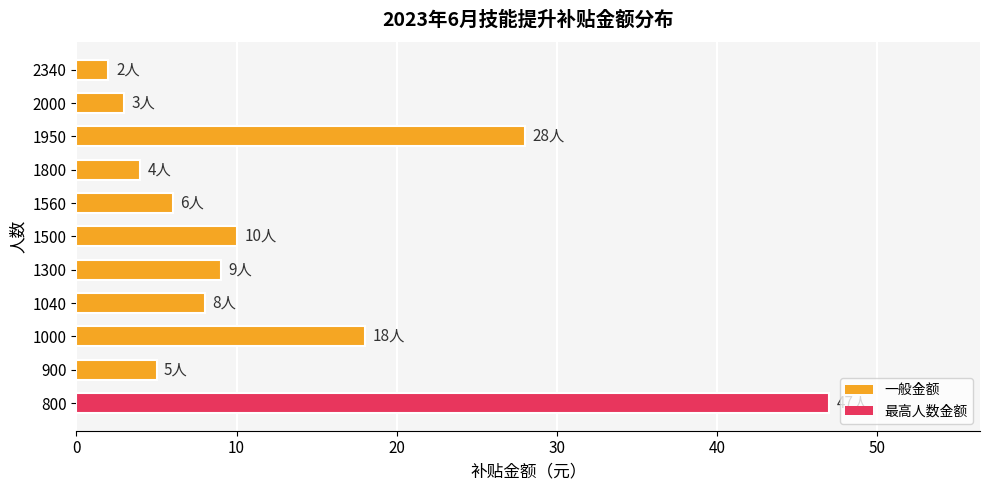

What is the difference between the second highest and minimum values?

26